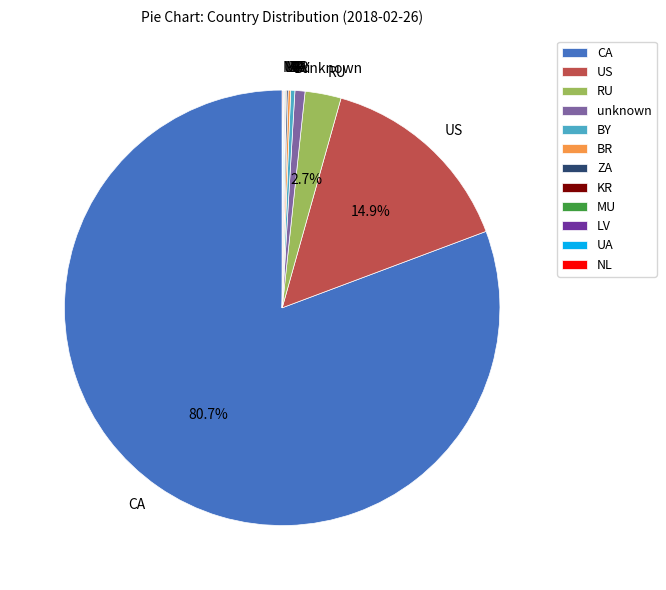

Does CA represent more than half of the total?

Yes